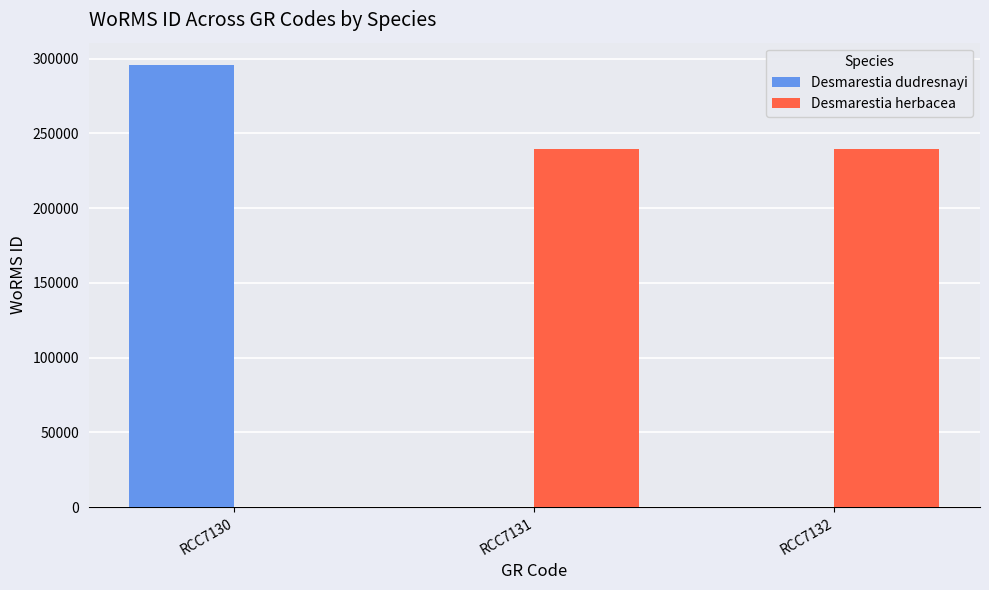

What is the highest value of the Desmarestia herbacea series?

239201